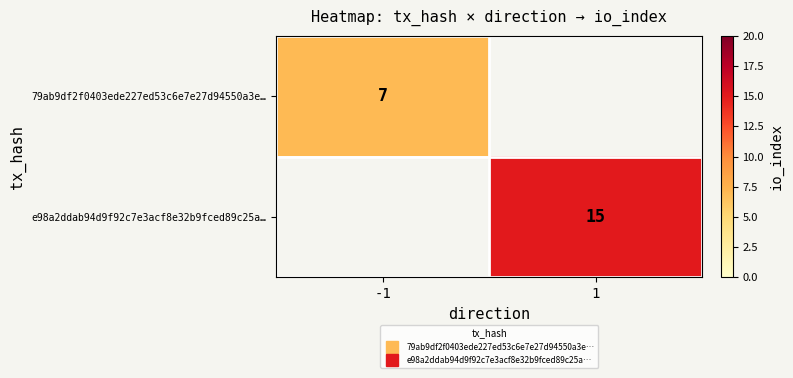

Which has a higher value, 1 or -1?

-1